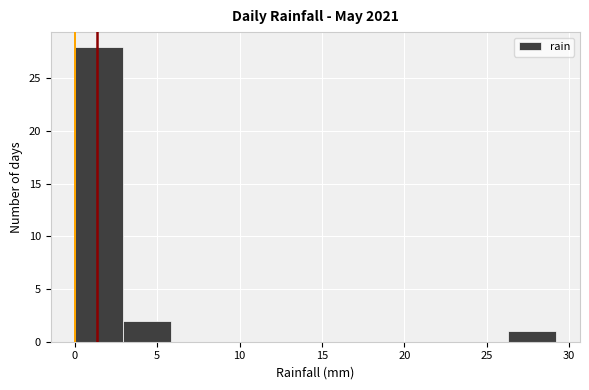

Over which range of the x-axis is the bar tallest?

0.0 to 3.0